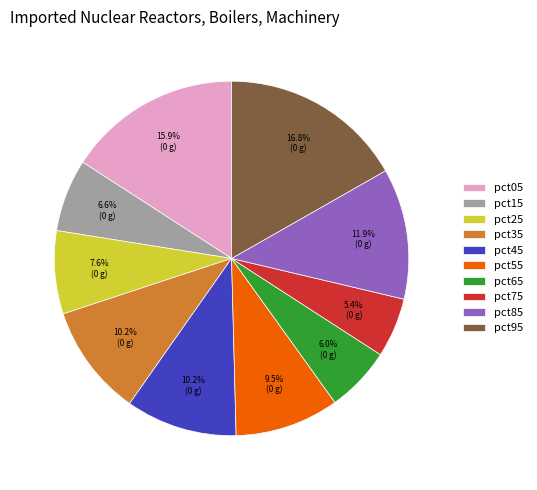

How many segments does this pie chart have?

10